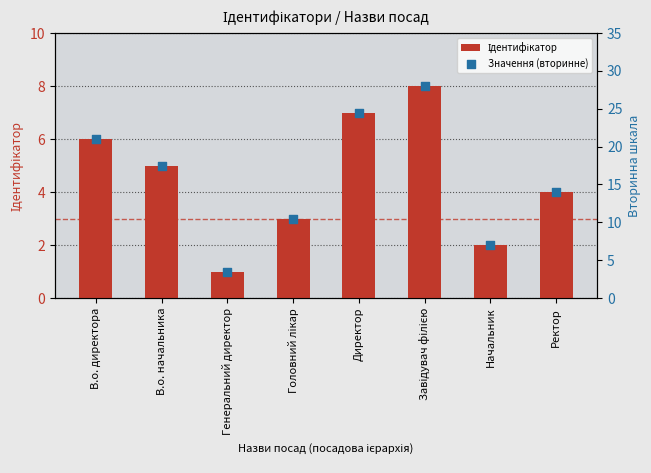

At how many categories does at least one series exceed 13?

5